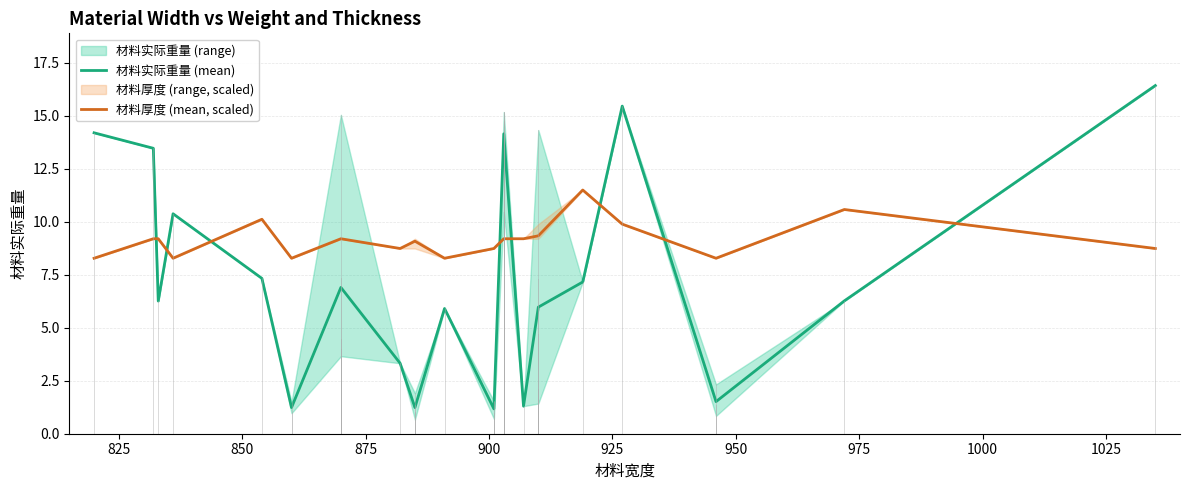

What is the highest value of the 材料实际重量 (mean) series?

16.4